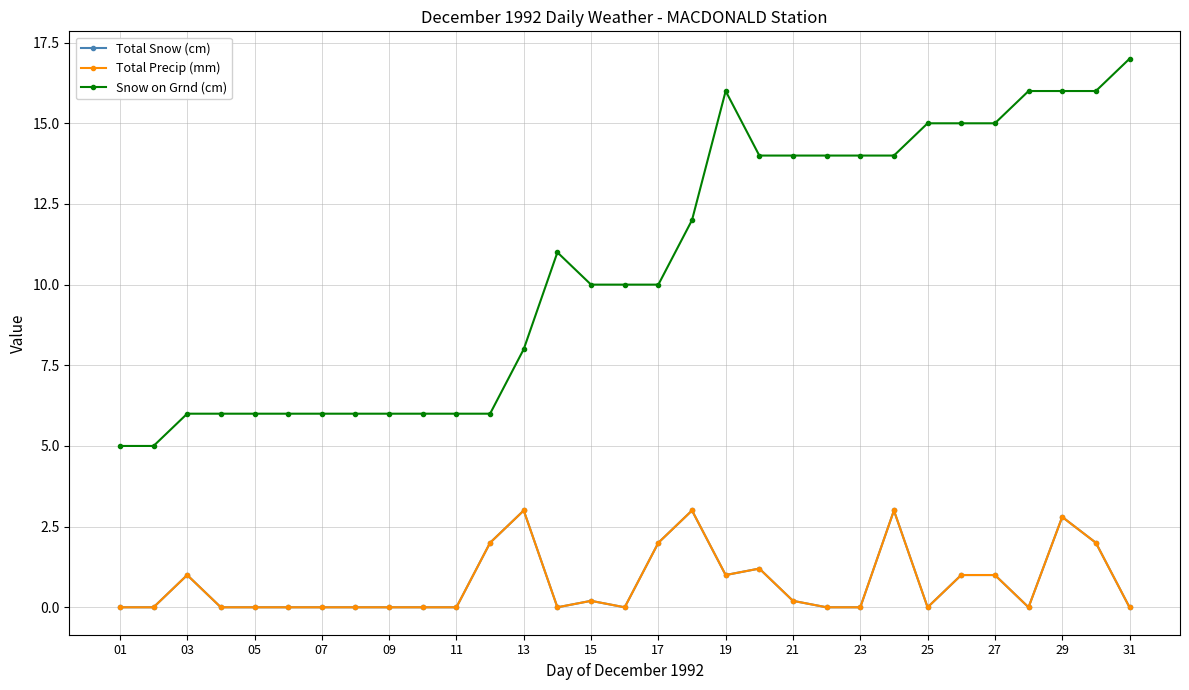

List the series in order of their peak value, highest first.

Snow on Grnd (cm), Total Snow (cm), Total Precip (mm)